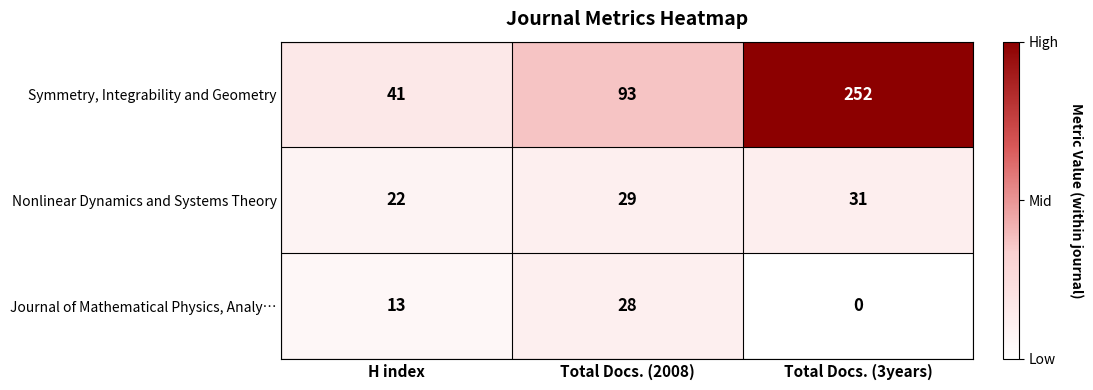

Where is Nonlinear Dynamics and Systems Theory nearest to the value 26?

Total Docs. (2008)